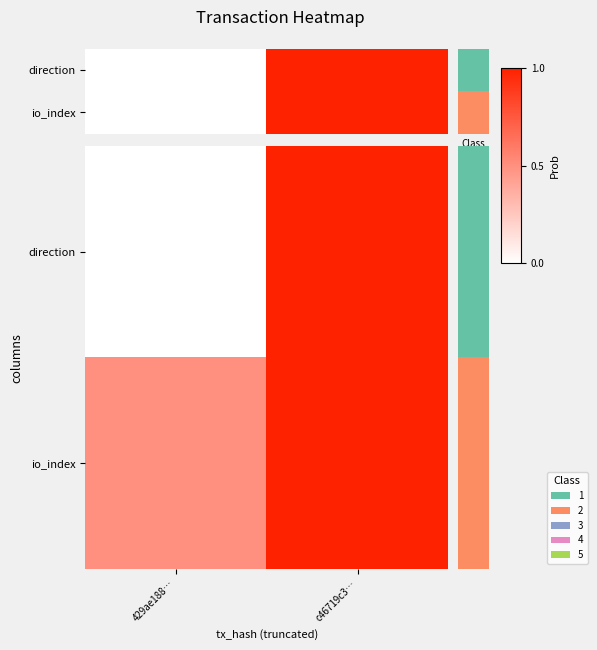

Which series has the widest spread of values?

direction